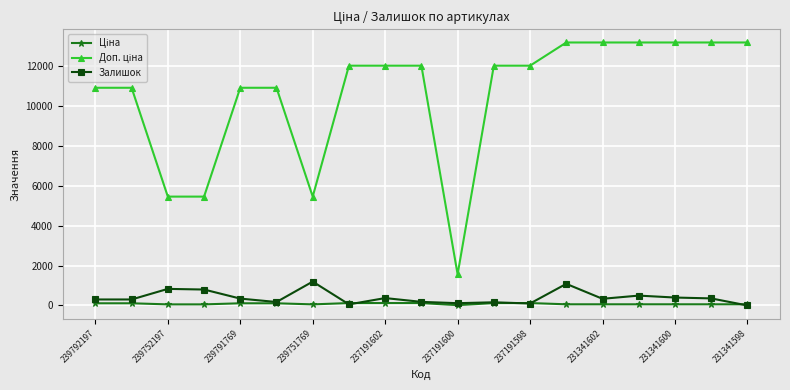

True or false: Залишок has more than 1 interior local peaks.

True